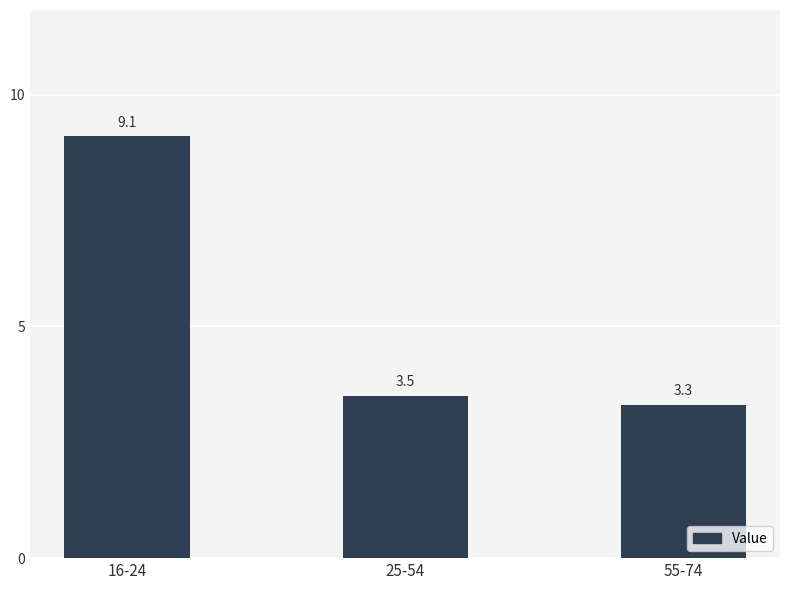

What is the value of the 1st bar from the left?

9.1